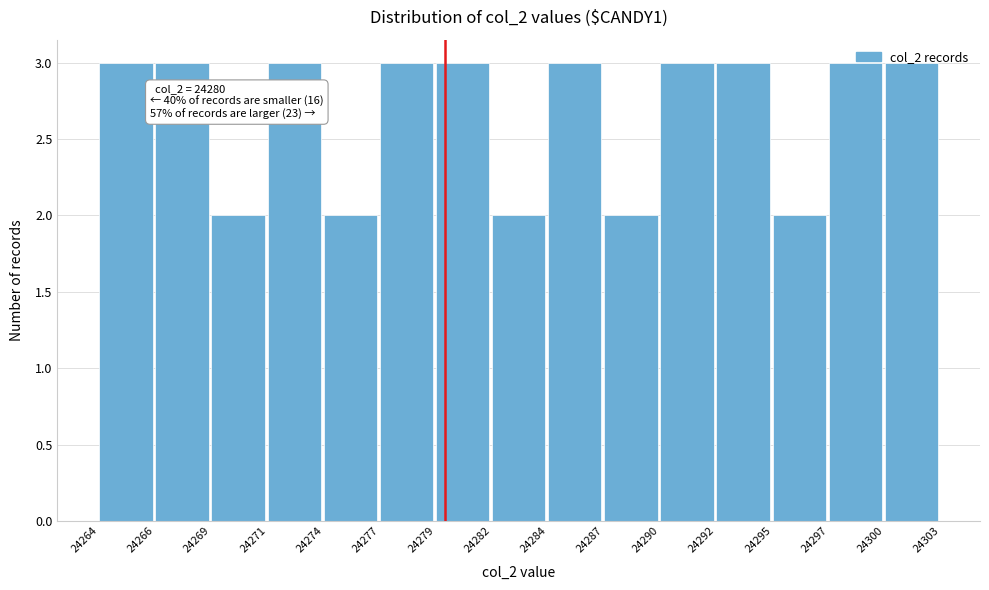

The value at 24269 is 1. True or false?

False